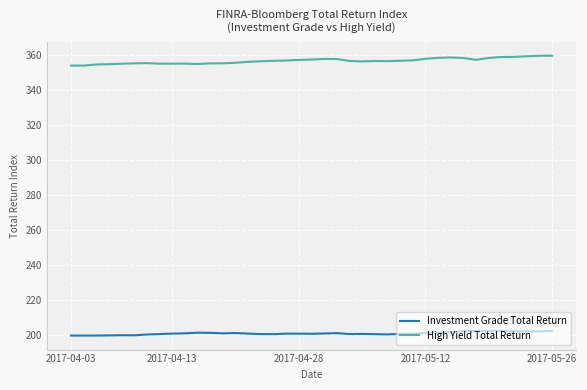

Which series has the widest spread of values?

High Yield Total Return